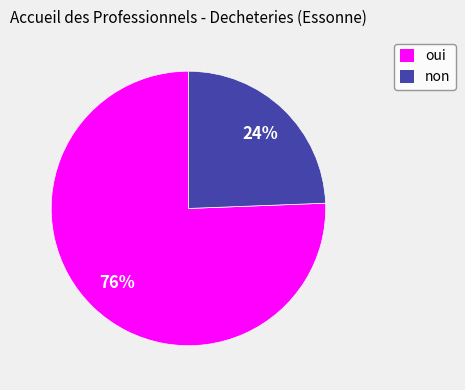

To the nearest percent, what is the combined percentage of non and oui?

100%